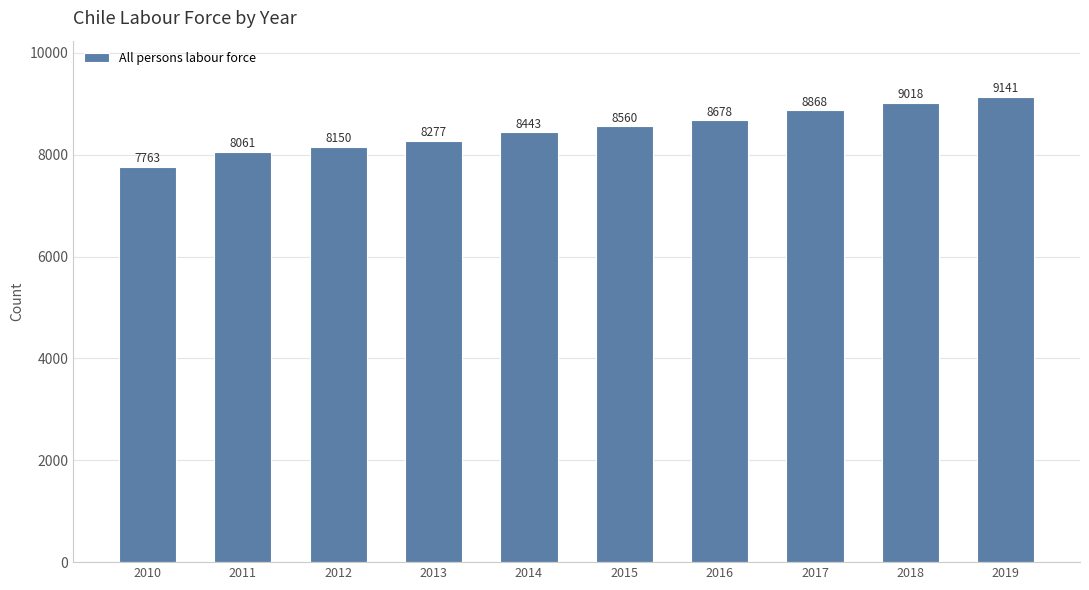

What is the value of the 7th bar from the left?

8678.0